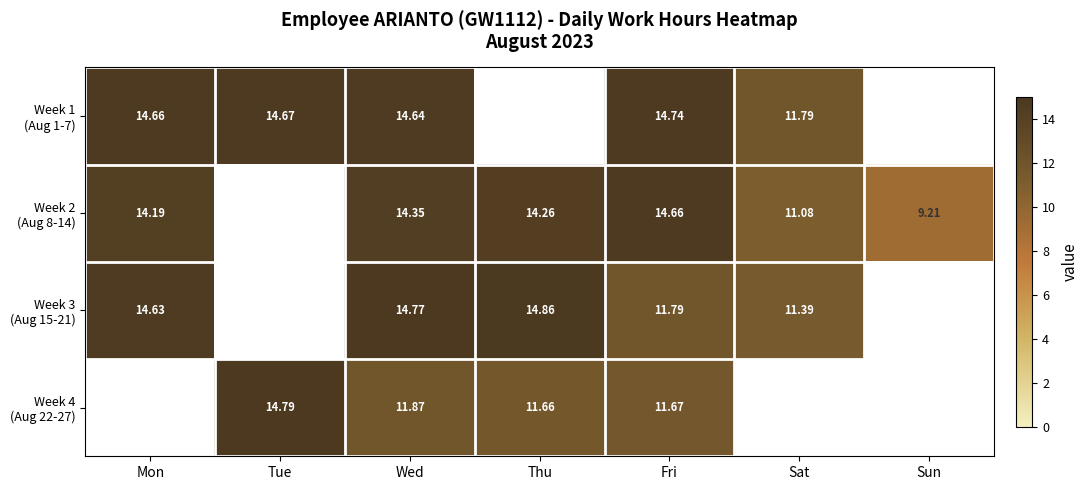

What is the minimum value for Week 1 (Aug 1-7)?

11.8